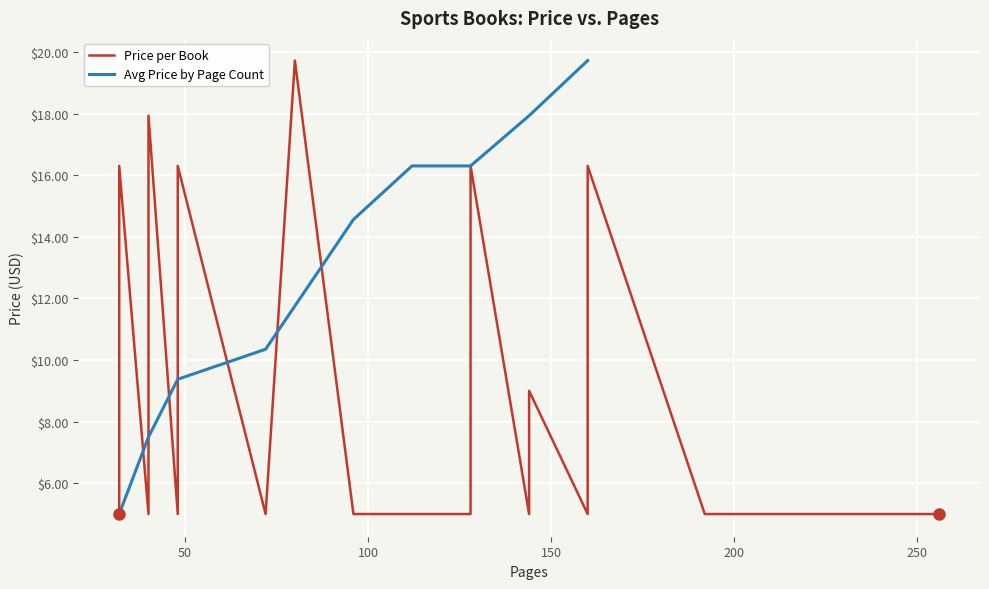

What is the highest value of the Avg Price by Page Count series?

19.7